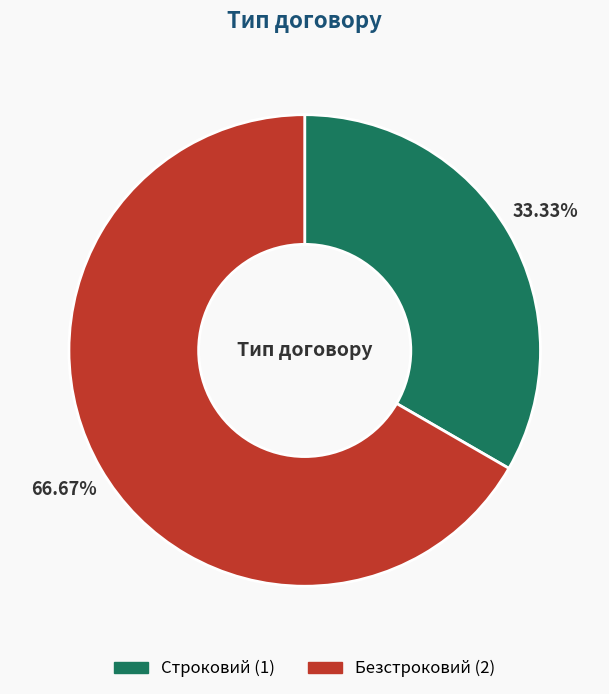

To the nearest percent, what portion does Безстроковий represent?

67%